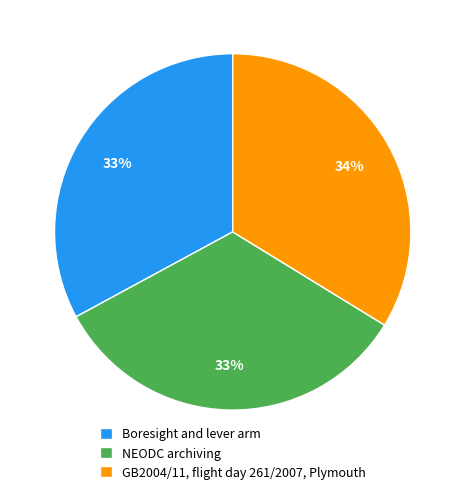

Is it true that NEODC archiving is 33% of the pie?

True